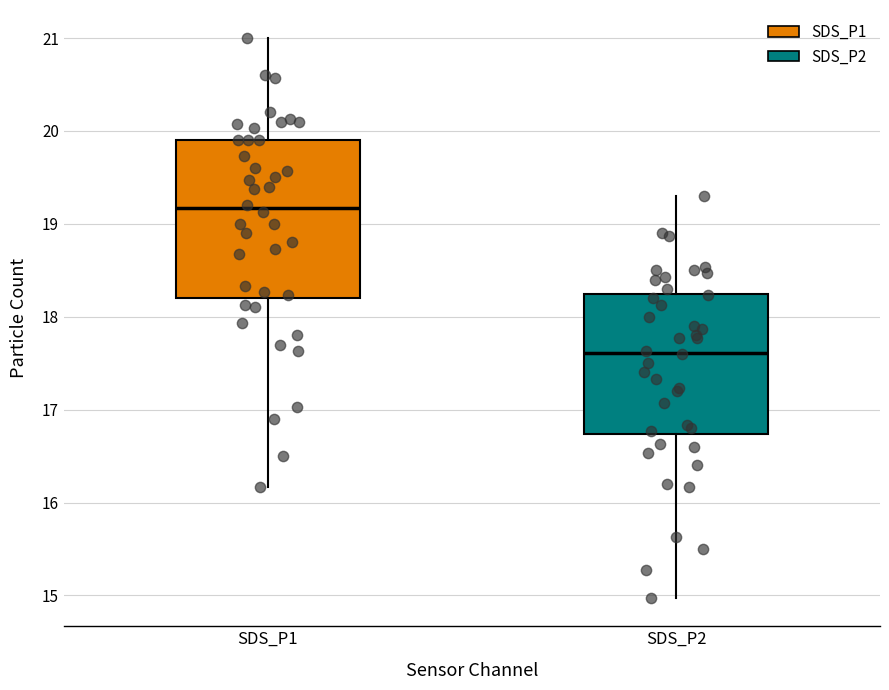

Reading left to right, transcribe this box plot: for each box, give where its median line is, the range the box spans, and where its two whiskers end, as read against the y-axis. The values are not printed on the chart, so give them approximately, as read against the axis.

SDS_P1: median 19.2, box 18.2 to 19.9, whiskers 16.2 to 21.0
SDS_P2: median 17.6, box 16.7 to 18.2, whiskers 15.0 to 19.3